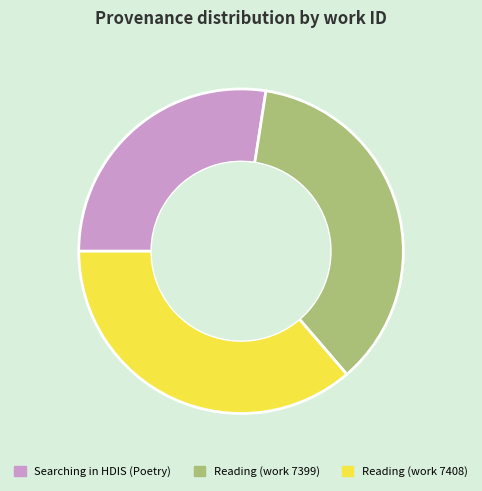

How many slices are in this pie chart?

3